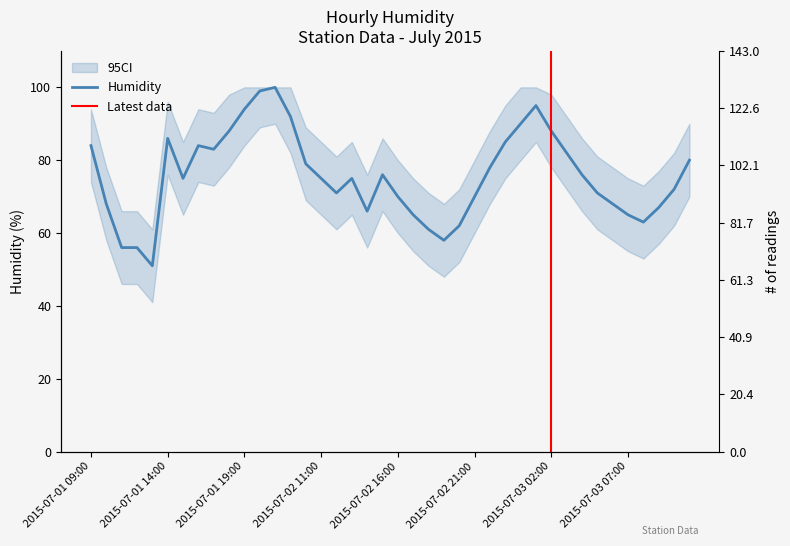

What is the value of the 29th point from the left?

90